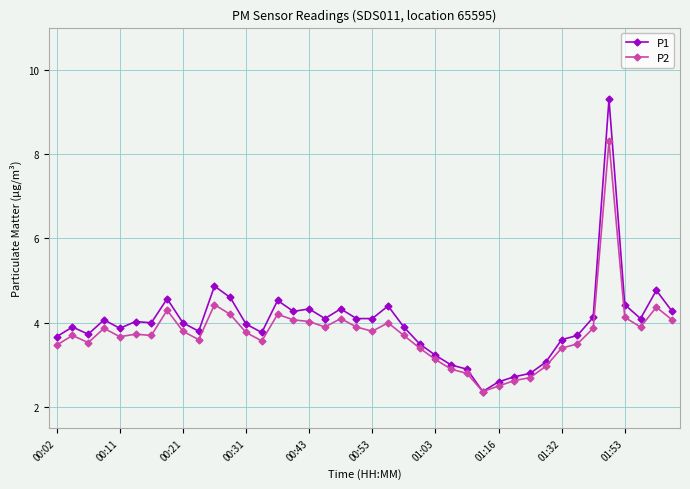

What is the greatest value displayed?

9.3